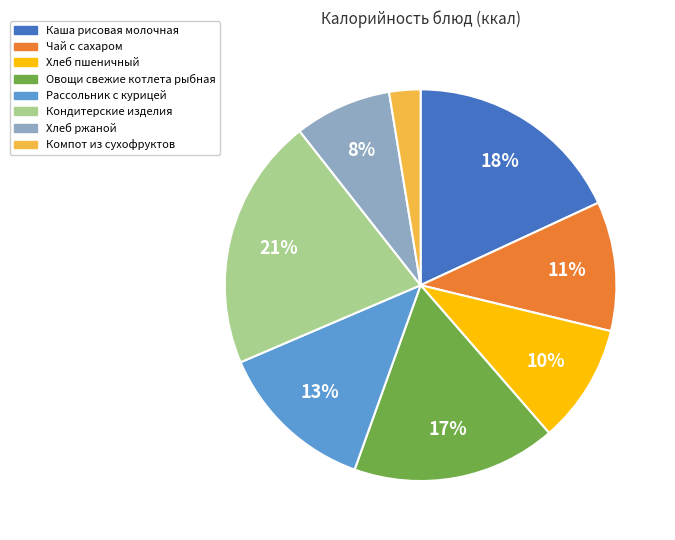

Which slice is the smallest?

Компот из сухофруктов